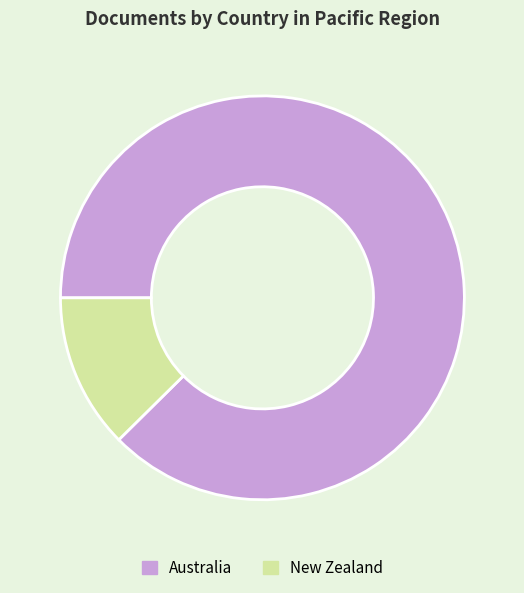

Which has a higher value, Australia or New Zealand?

Australia